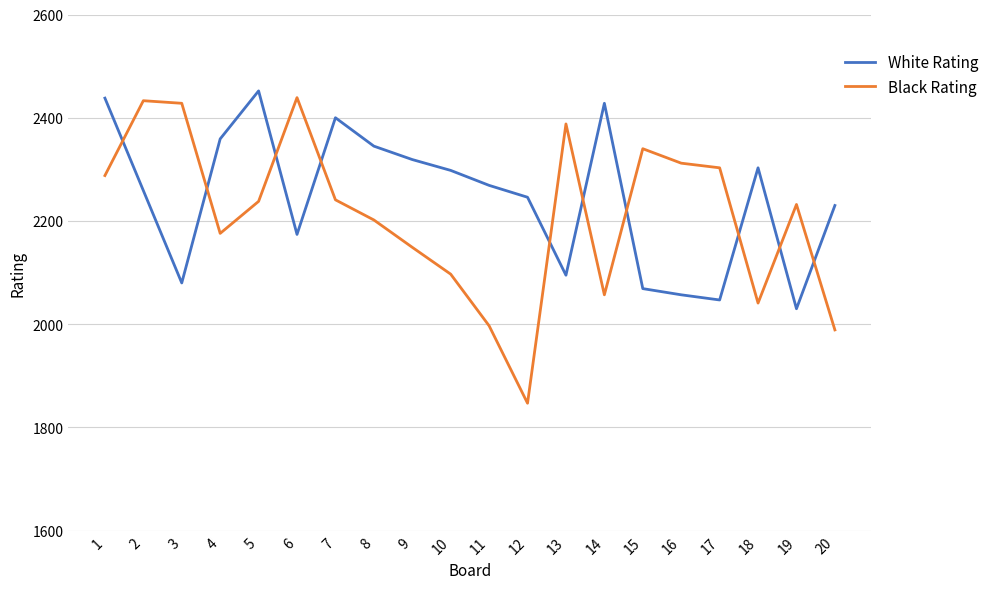

What is the difference between the White Rating values at 18 and 4?

56